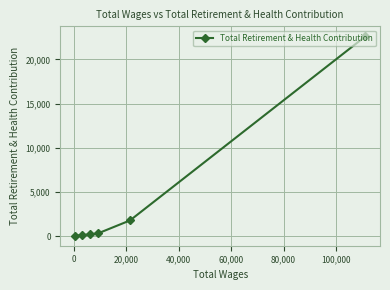

How many categories are shown in the chart?

6